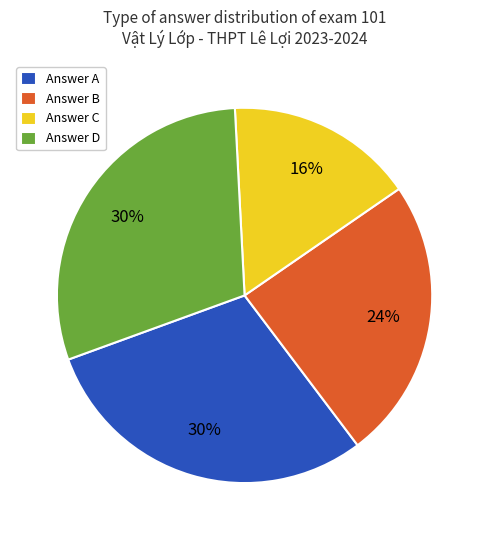

What is the ratio of the value at Answer B to the value at Answer C?

1.5